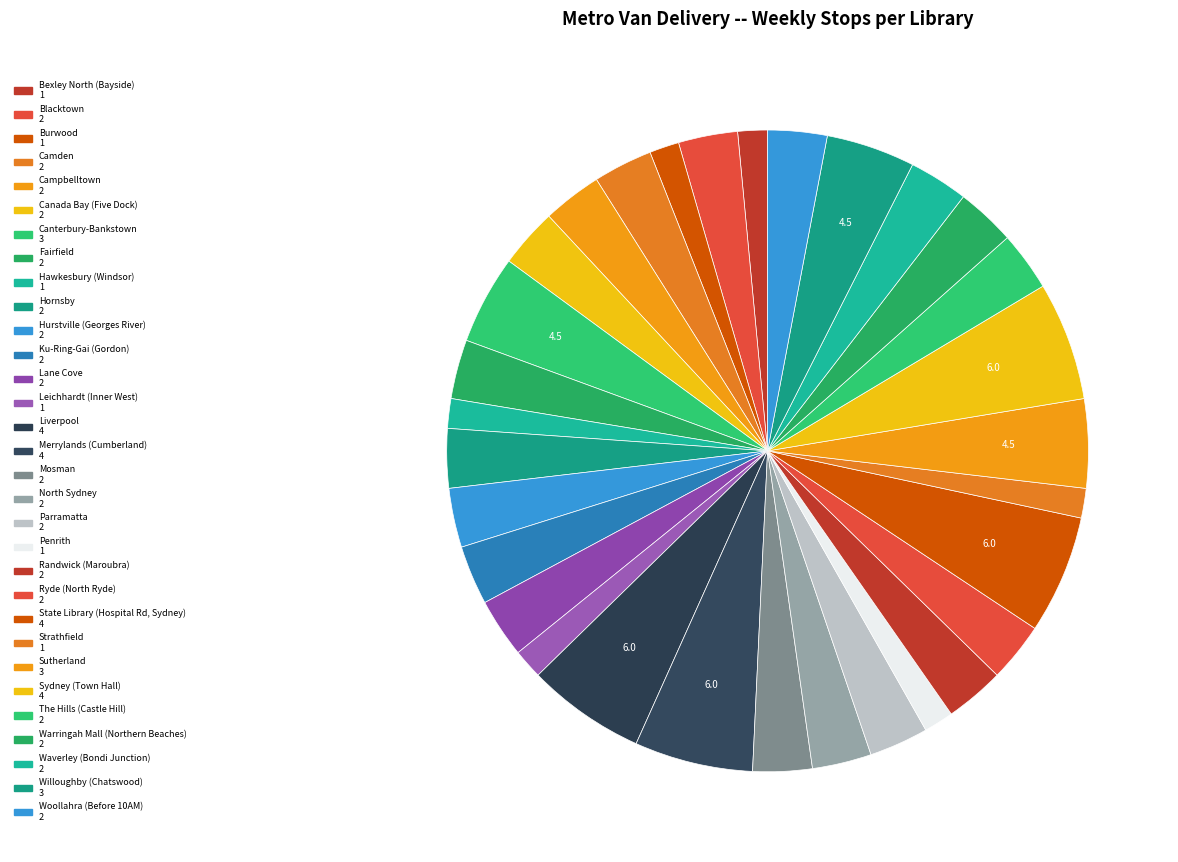

What is the change in value from Burwood to Lane Cove?

+1